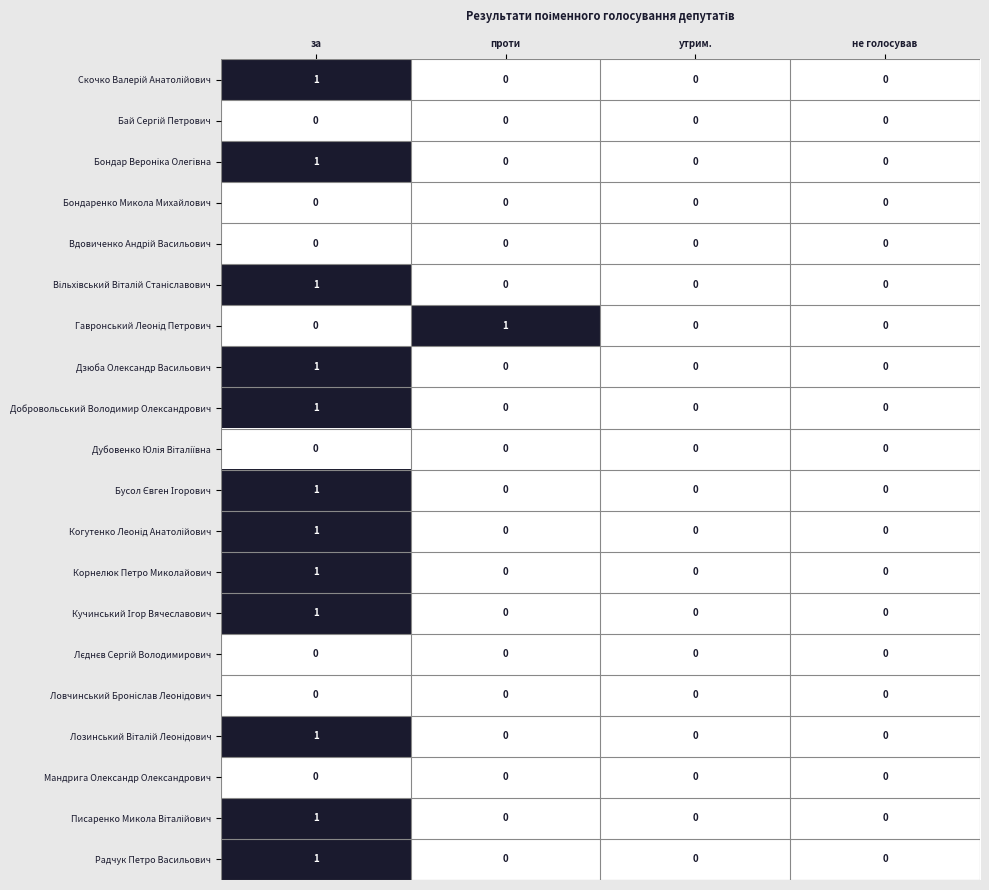

At which category is the sum across all series the highest?

за